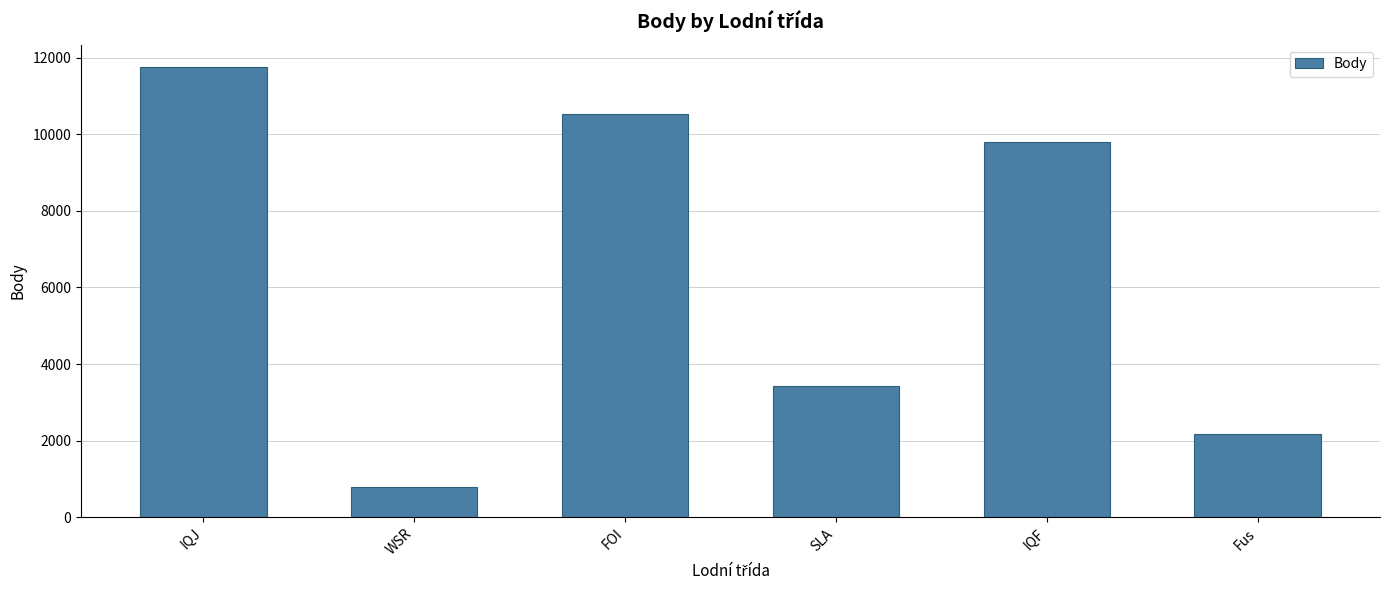

List the labels in order of value, largest first.

IQJ, FOI, IQF, SLA, Fus, WSR